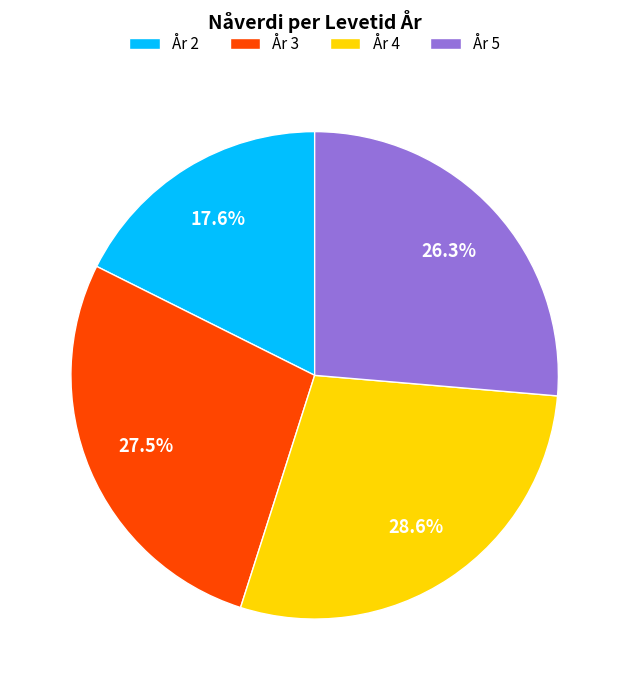

Does any single category account for the majority?

No